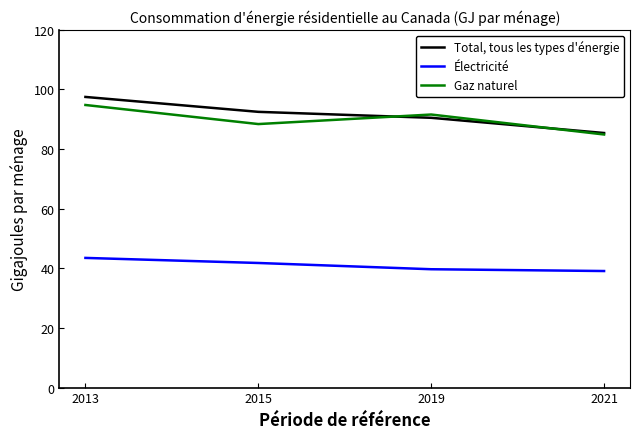

The Total, tous les types d'énergie series shows 92.5 at 2015. True or false?

True